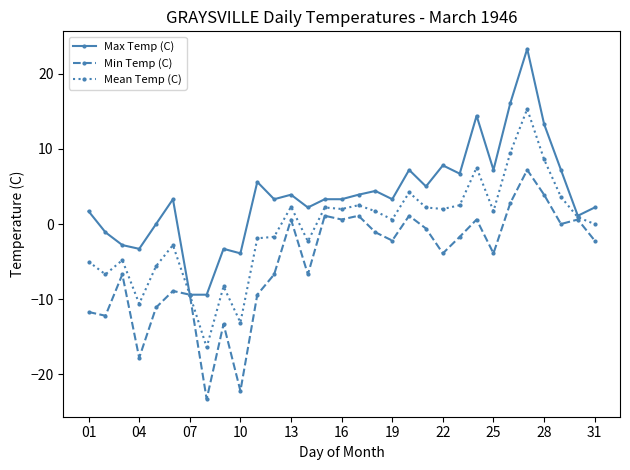

List the series in order of their peak value, lowest first.

Min Temp (C), Mean Temp (C), Max Temp (C)